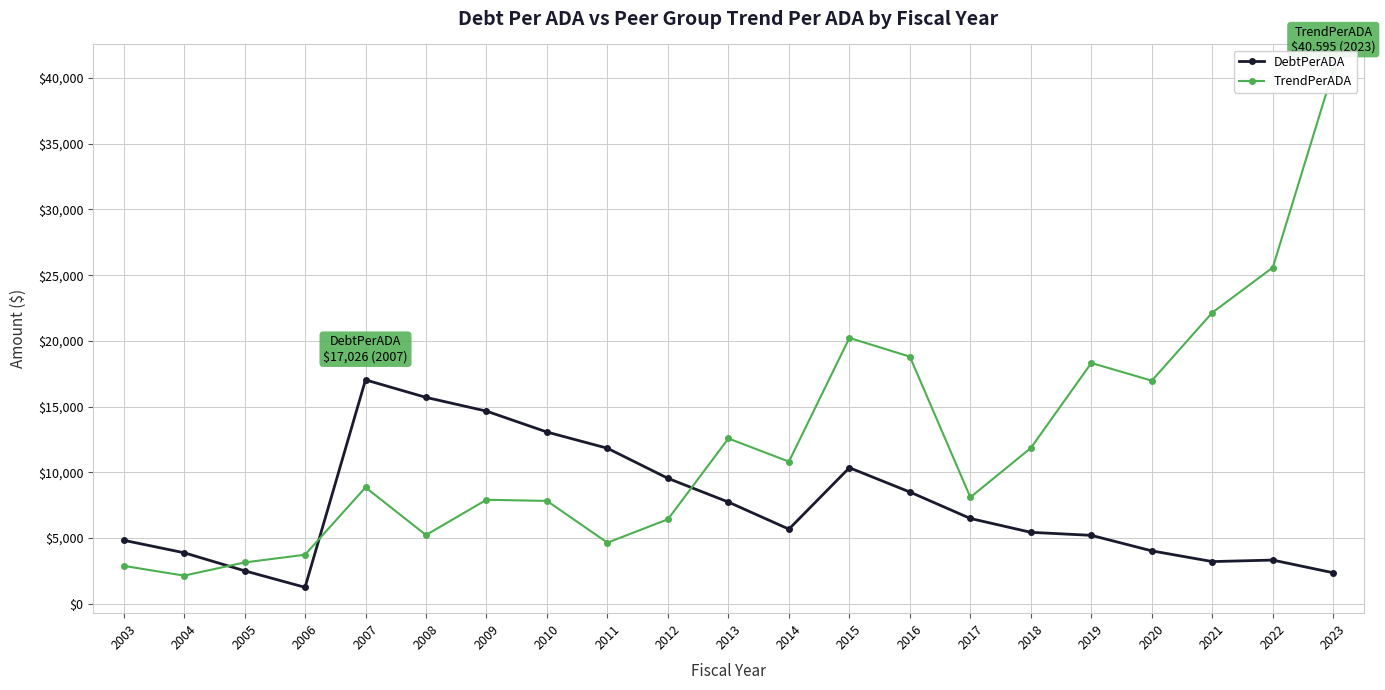

How many data points in TrendPerADA are less than 8843?

10